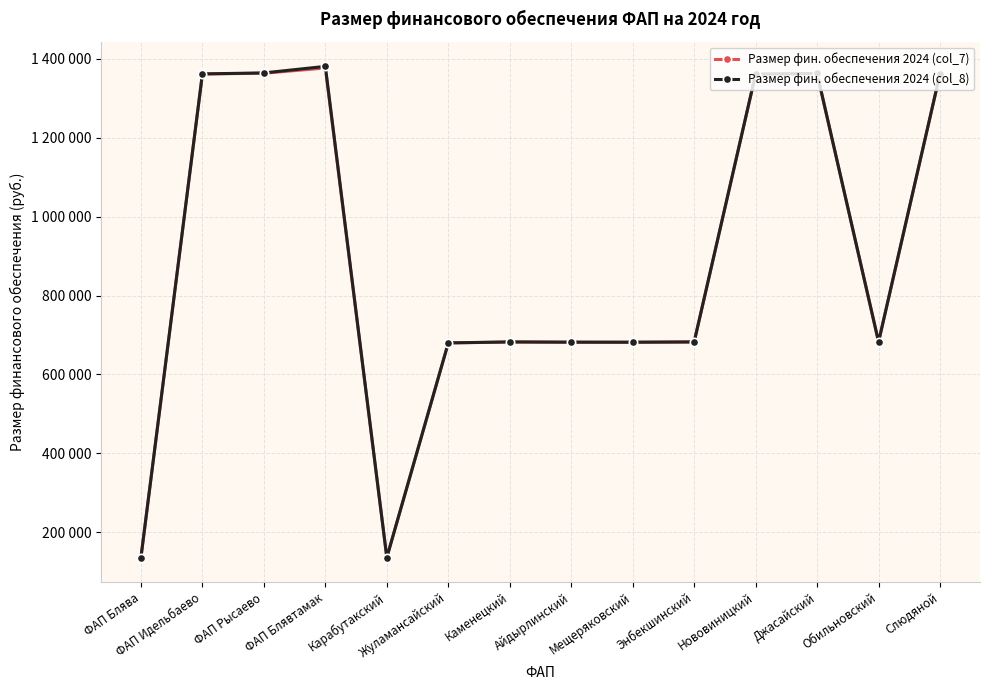

What is the spread (max minus min) of values at ФАП Блявтамак?

4105